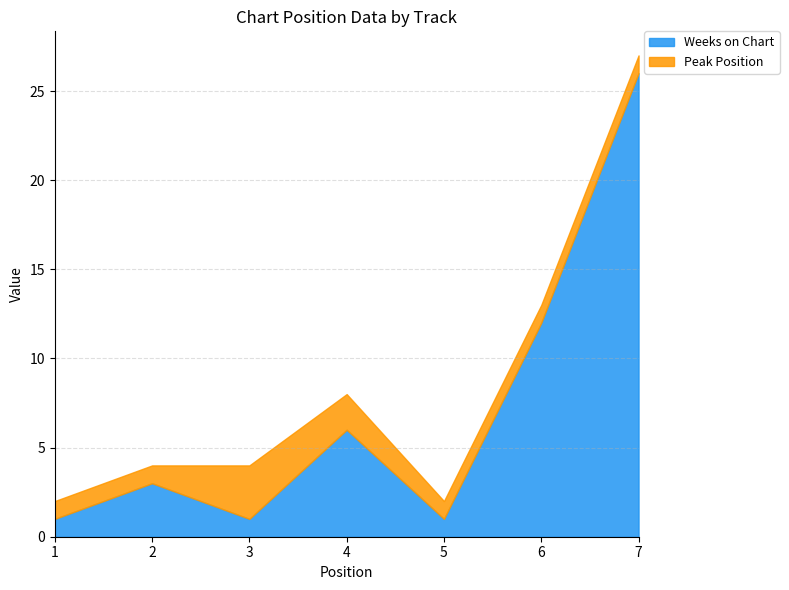

Reading right to left, transcribe all the data shown in this chart.

Weeks on Chart: 26	12	1	6	1	3	1
Peak Position: 1	1	1	2	3	1	1